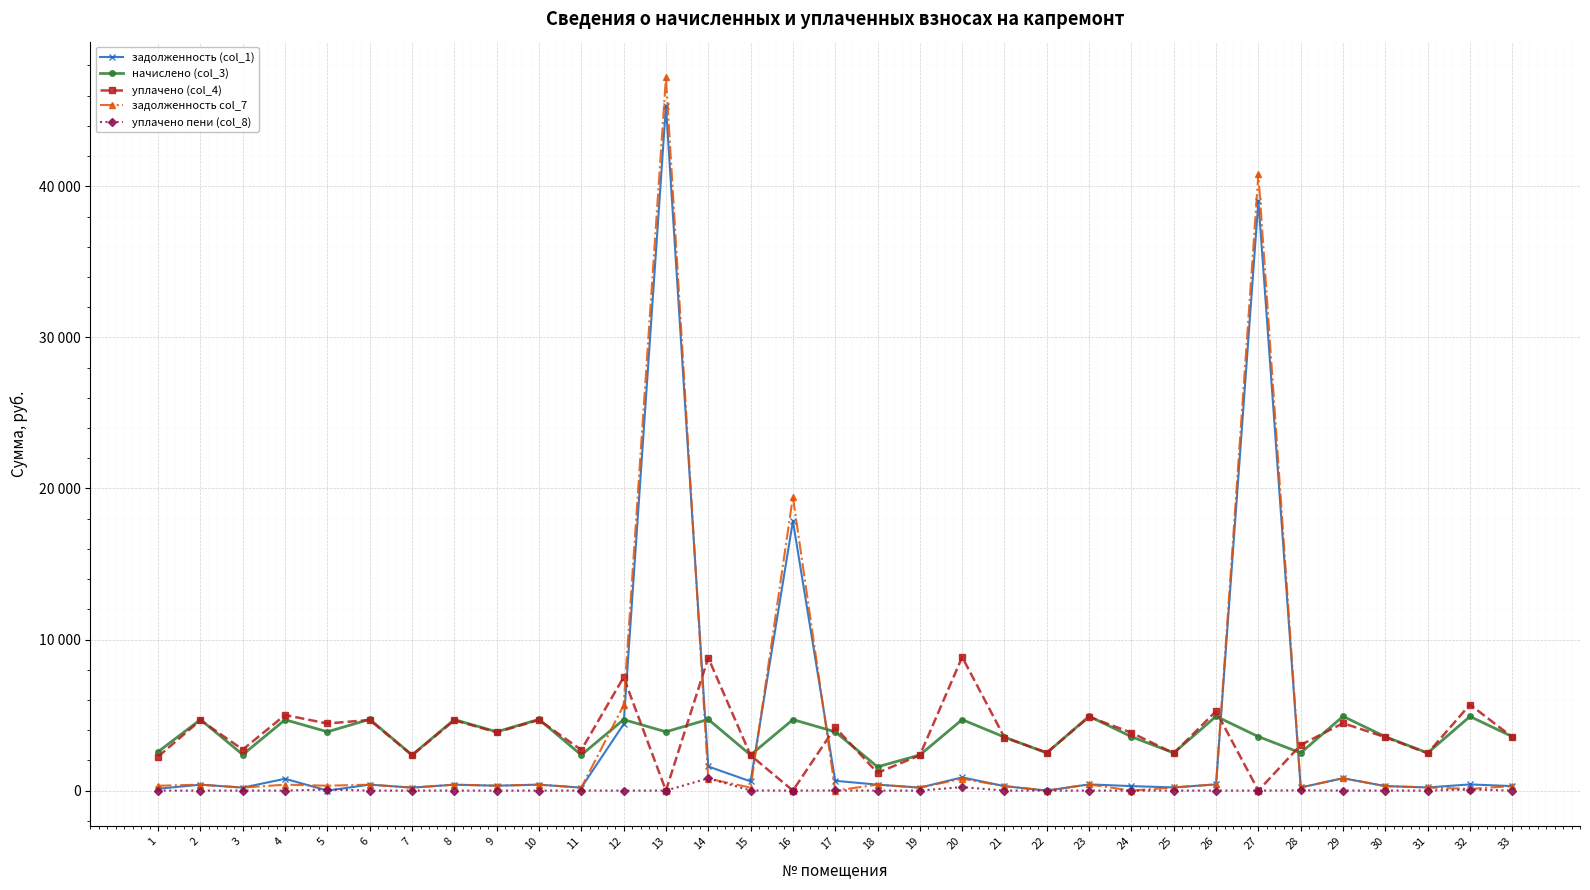

The value of задолженность (col_1) at 20 is 1561.0. True or false?

False